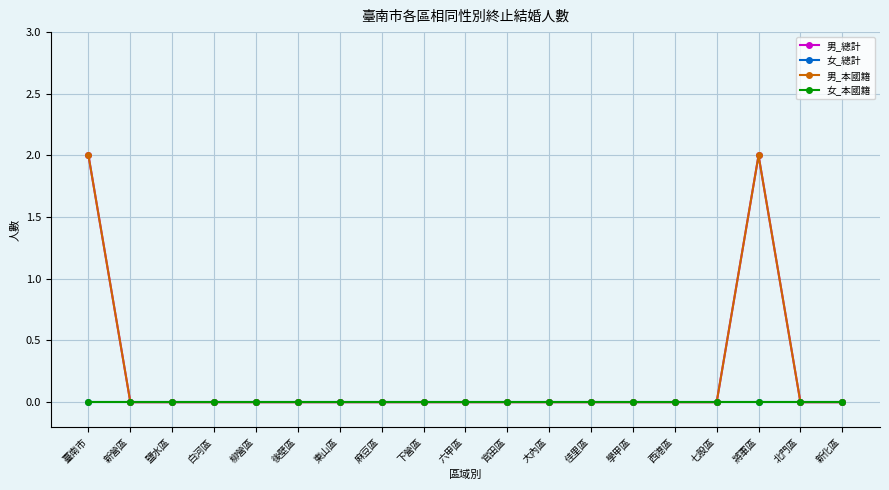

Is this an area chart (filled region under the line)?

No